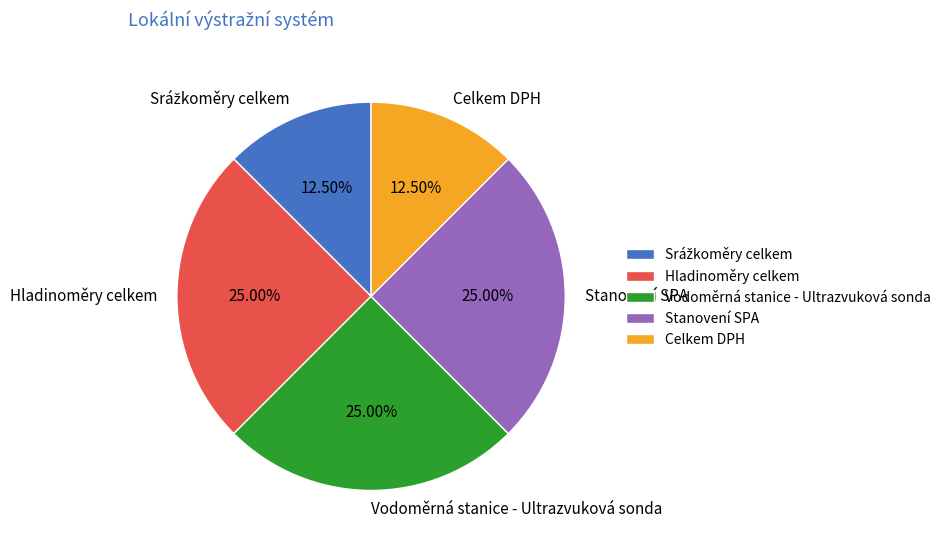

Count the number of slices in the pie.

5